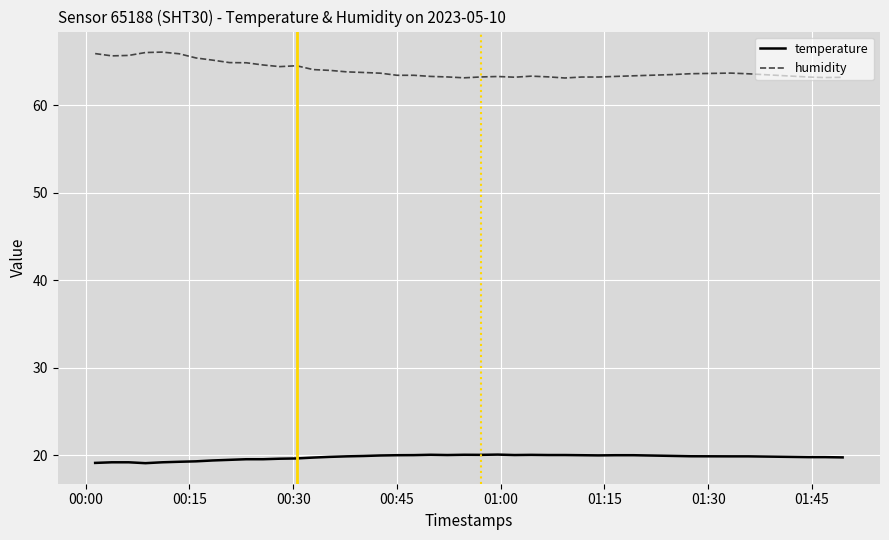

True or false: temperature and humidity intersect in this chart.

False